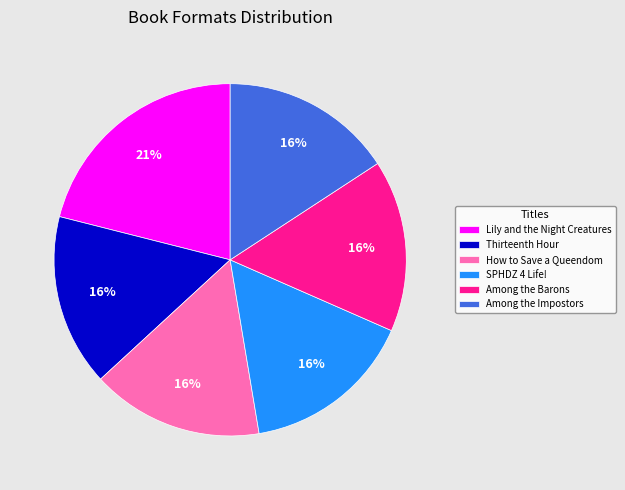

Count the number of slices in the pie.

6